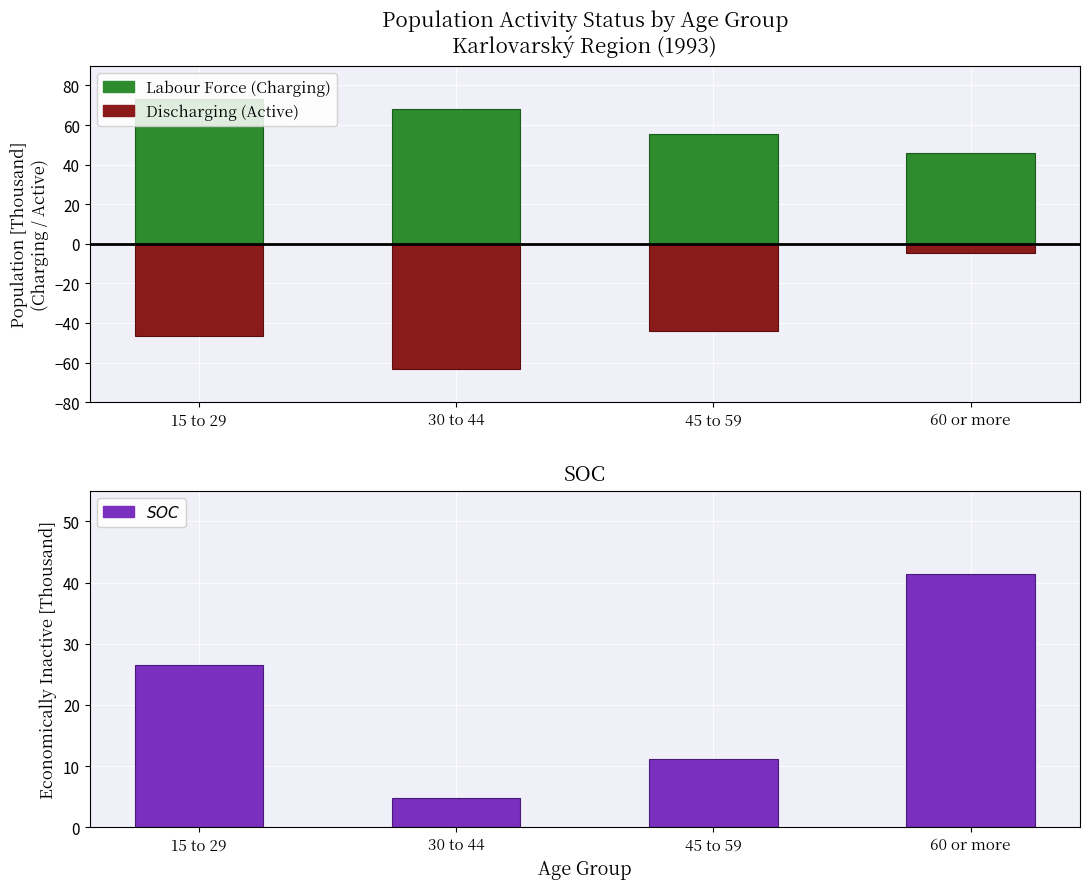

What is the greatest value displayed?

73.0